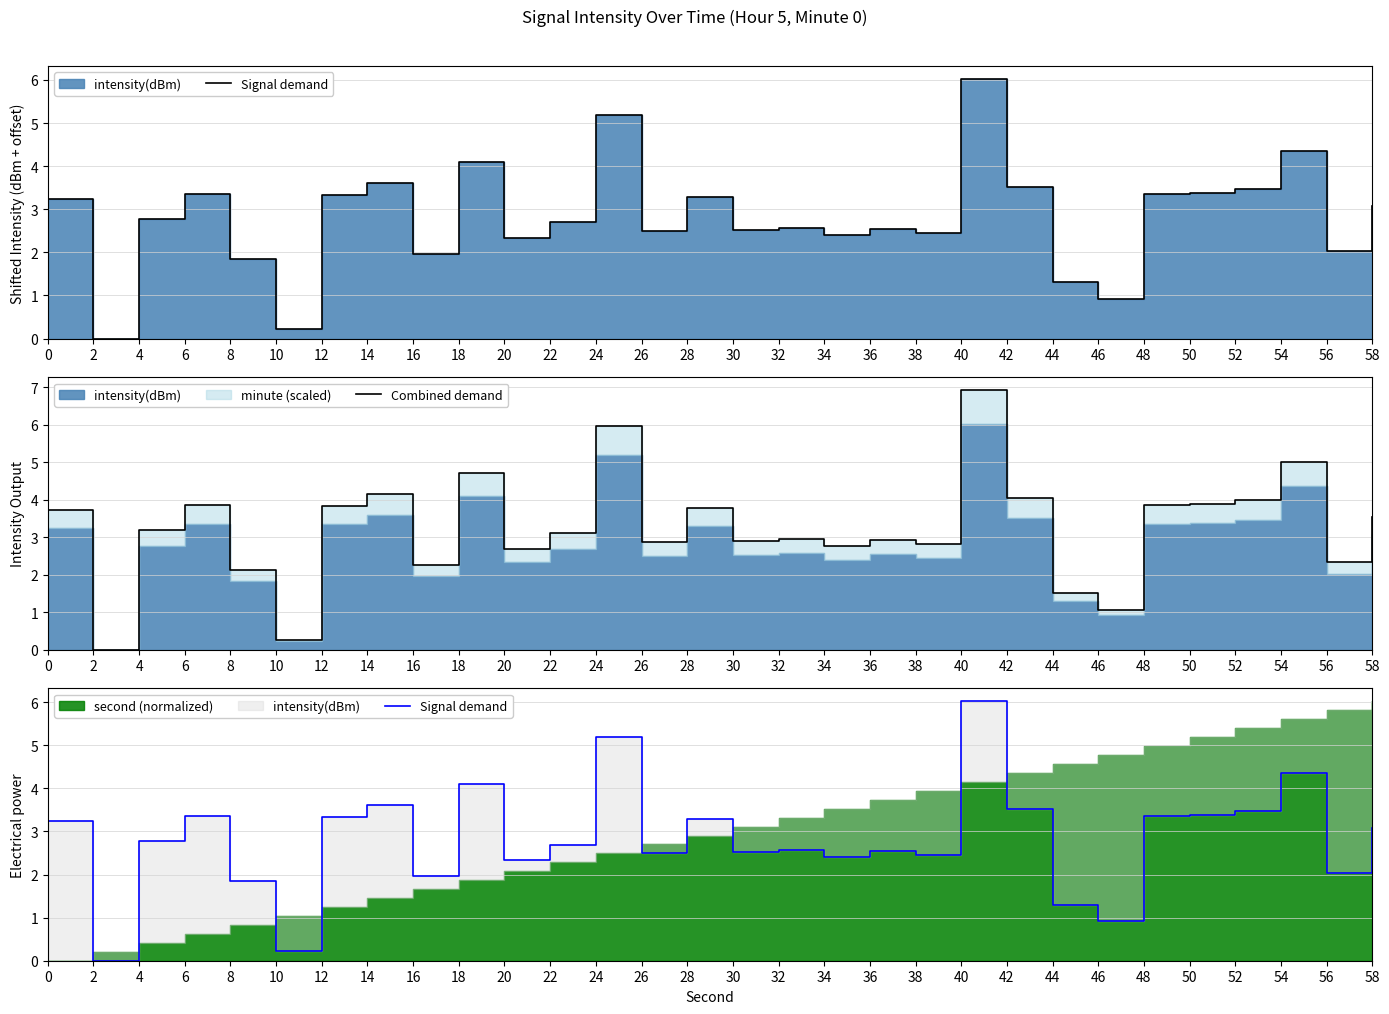

What is the value of the Signal demand point at the 10th from the left?

4.1